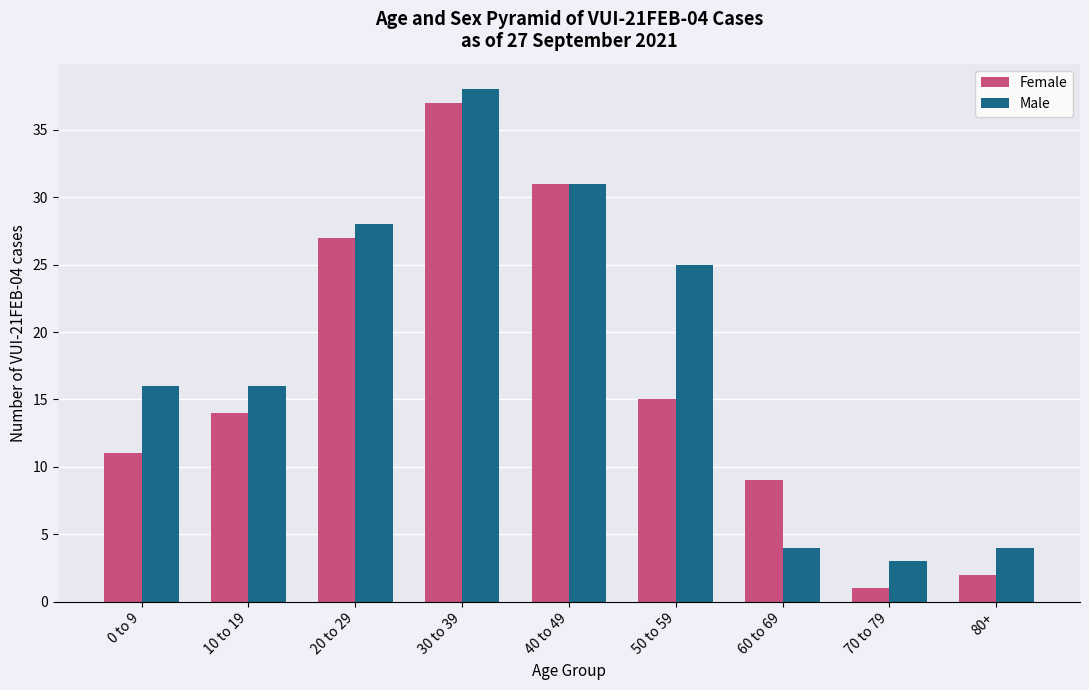

What is the sum of the Female values at 50 to 59 and 60 to 69?

24